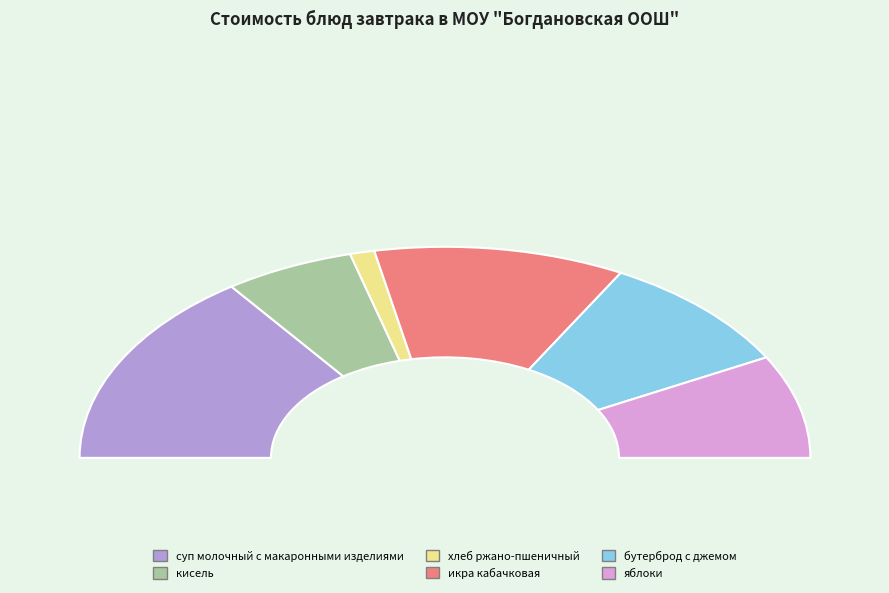

Which slice is the smallest?

хлеб ржано-пшеничный